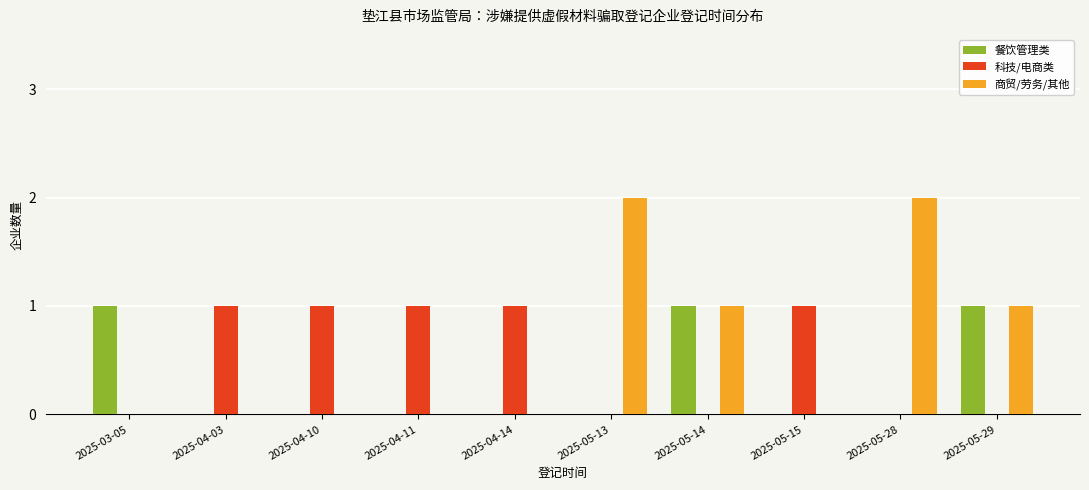

What is the maximum value shown in the chart?

2